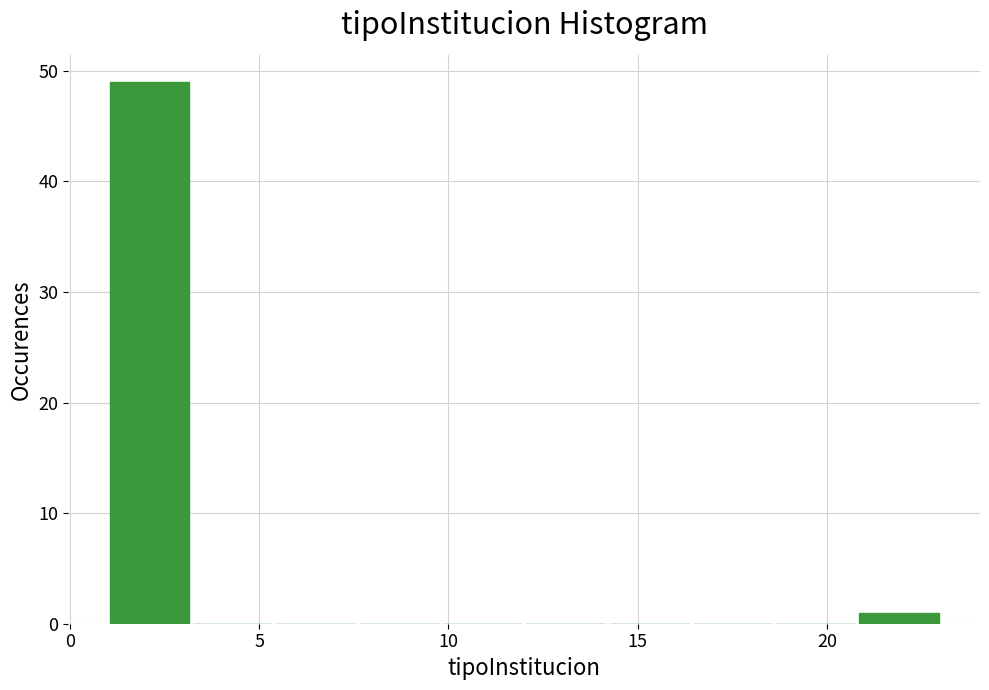

How tall is the bar that spans 20.8 to 23.0 on the x-axis? Neither the bar edges nor the heights are printed on the chart, so give them approximately, as read against the axes.

1